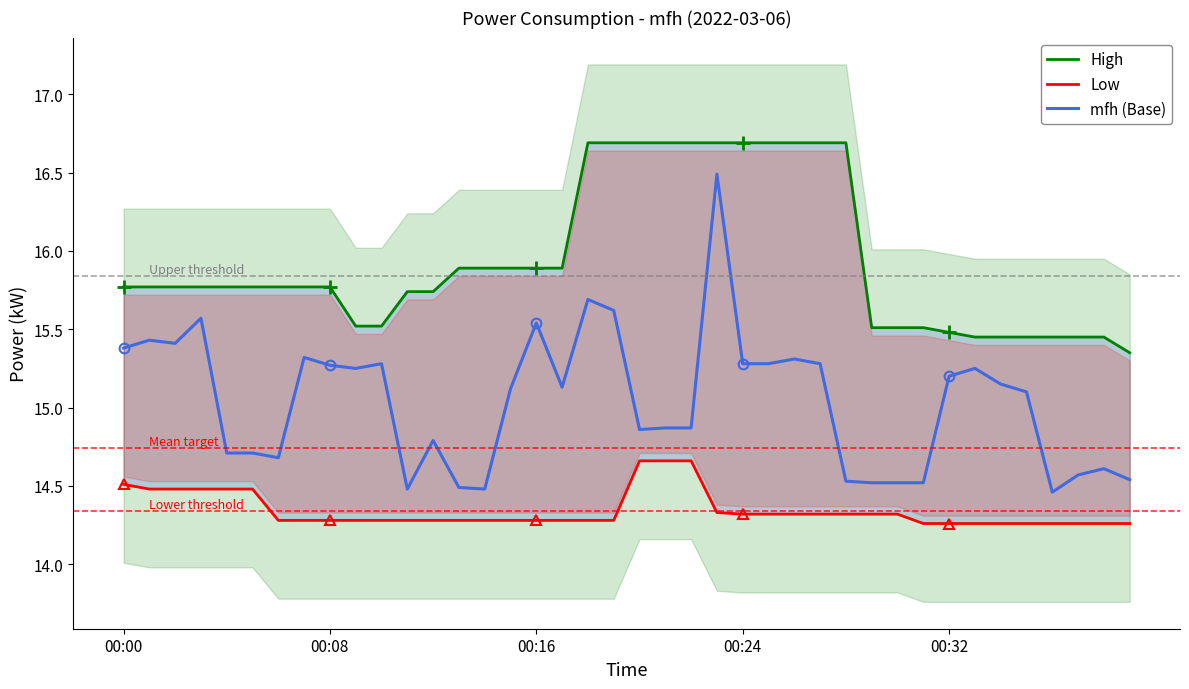

Which series has the largest range (max minus min)?

mfh (Base)